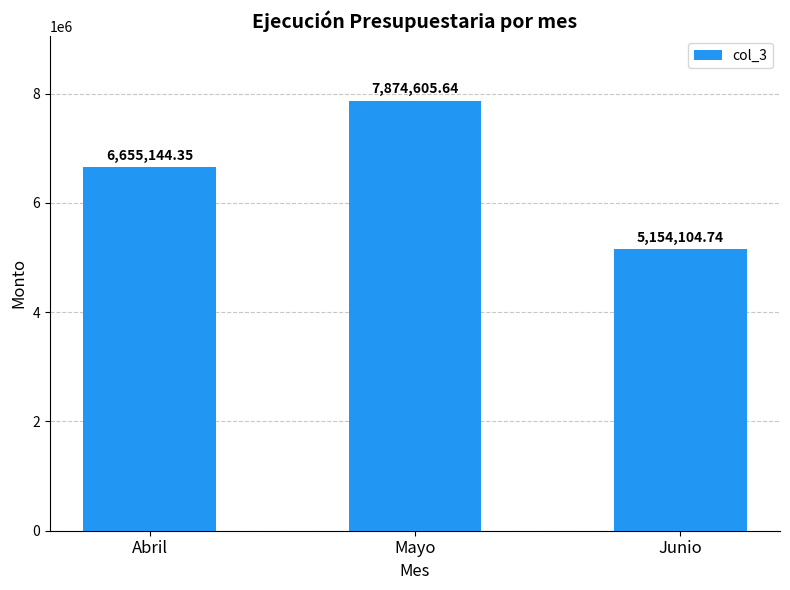

How many categories are shown in the chart?

3